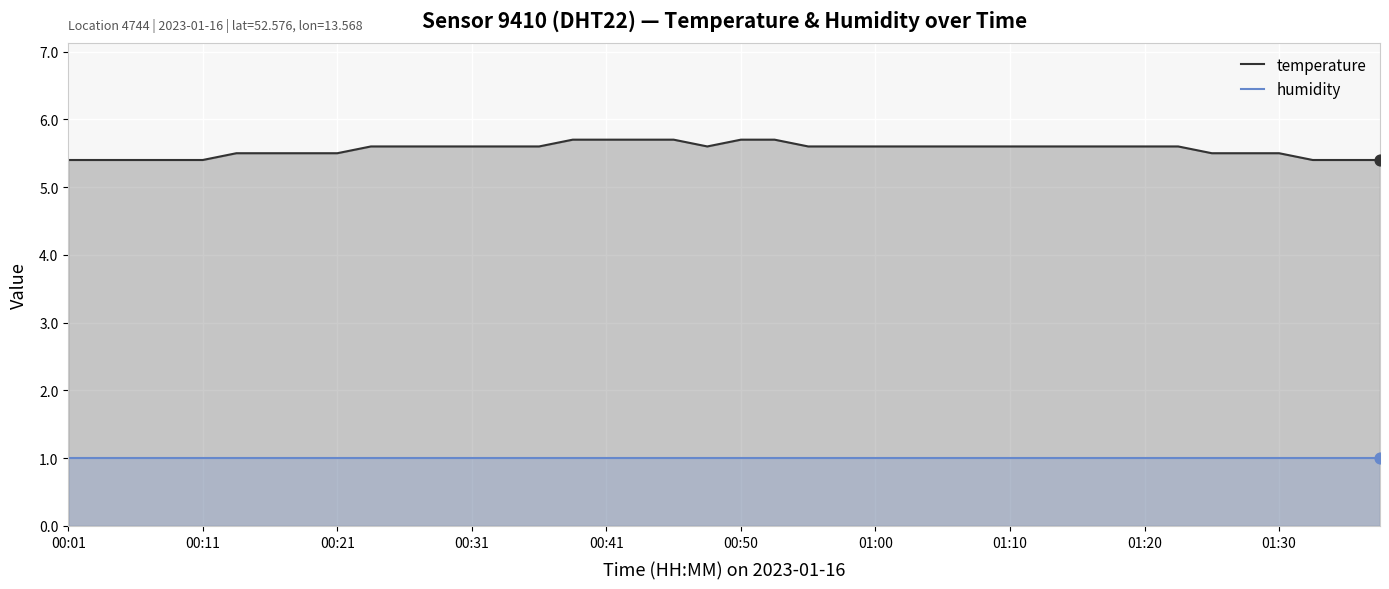

Which series has the largest total across all categories?

temperature